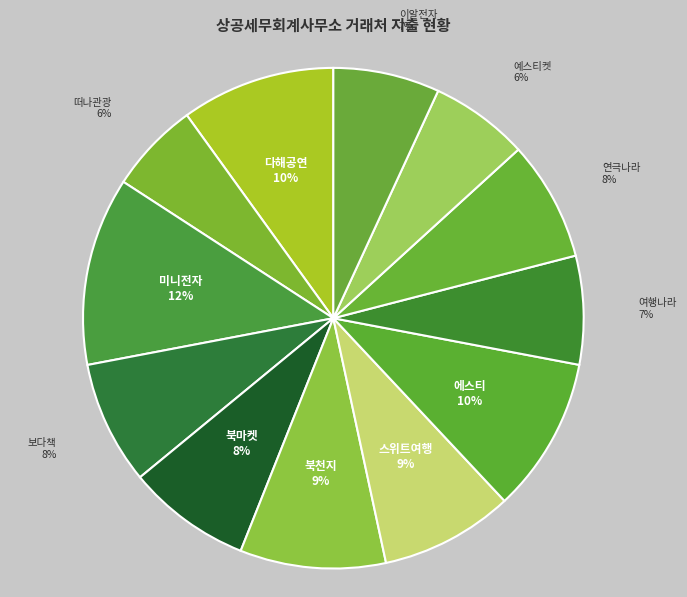

What is the largest slice in the pie chart?

미니전자